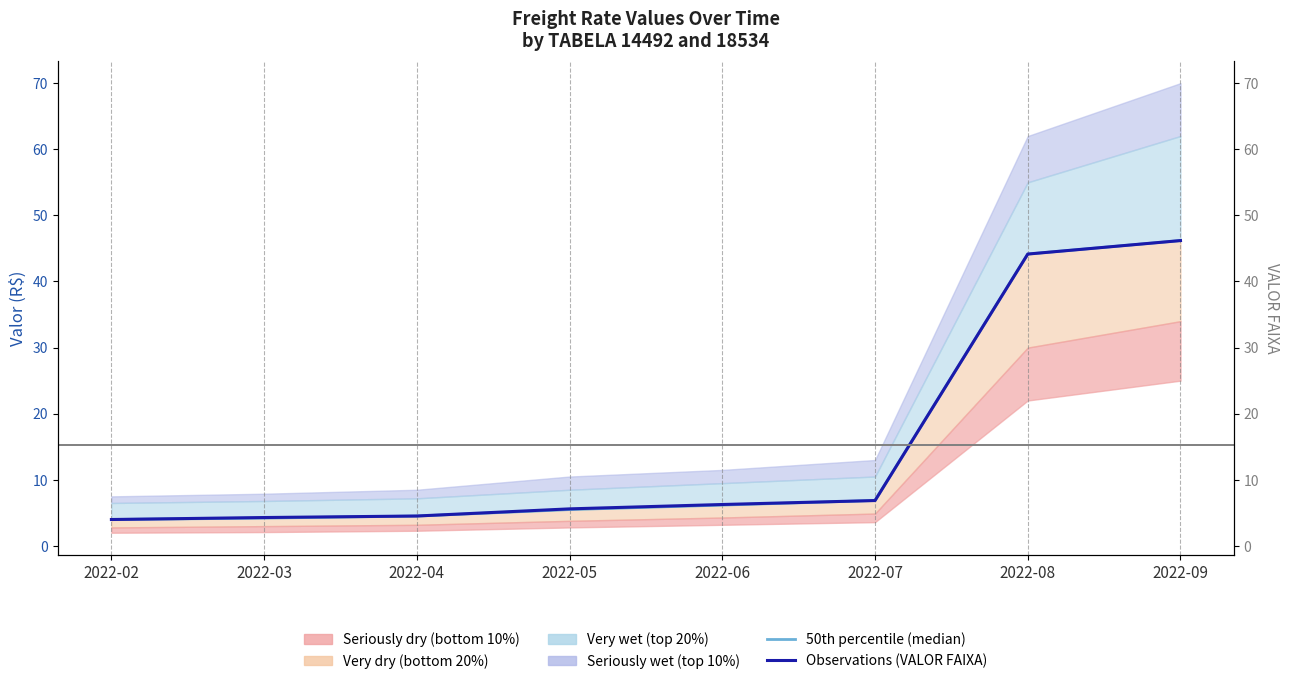

True or false: Observations (VALOR FAIXA) and 50th percentile (median) intersect in this chart.

False